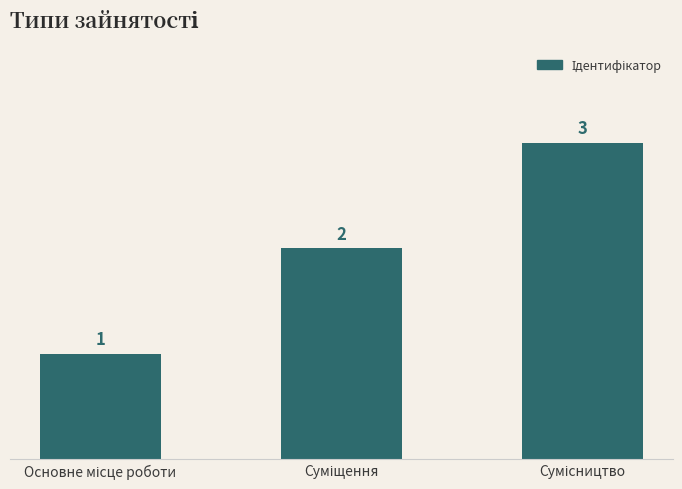

What is the value of the 3rd bar from the left?

3